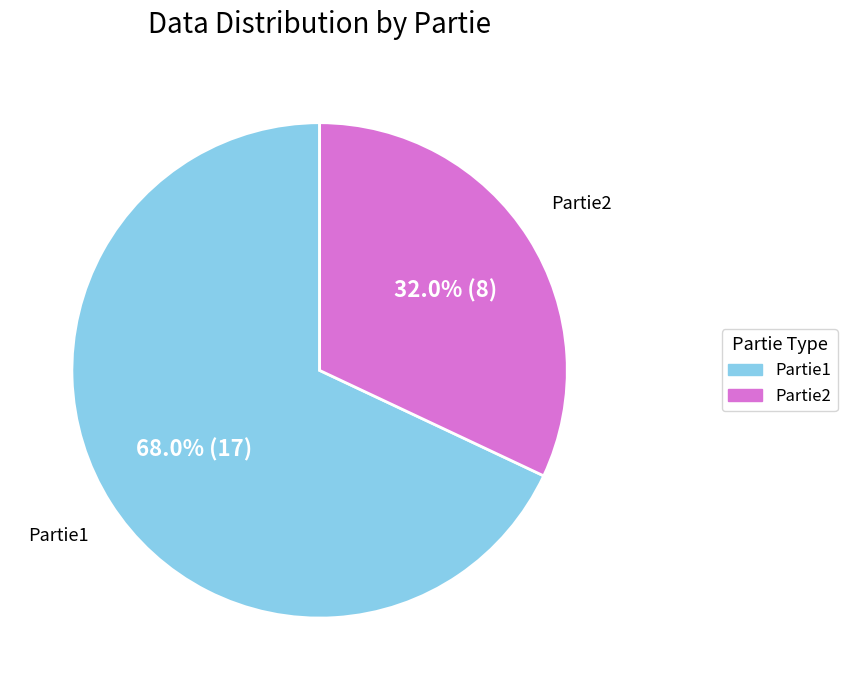

What percentage is NOT represented by Partie1?

32.0%